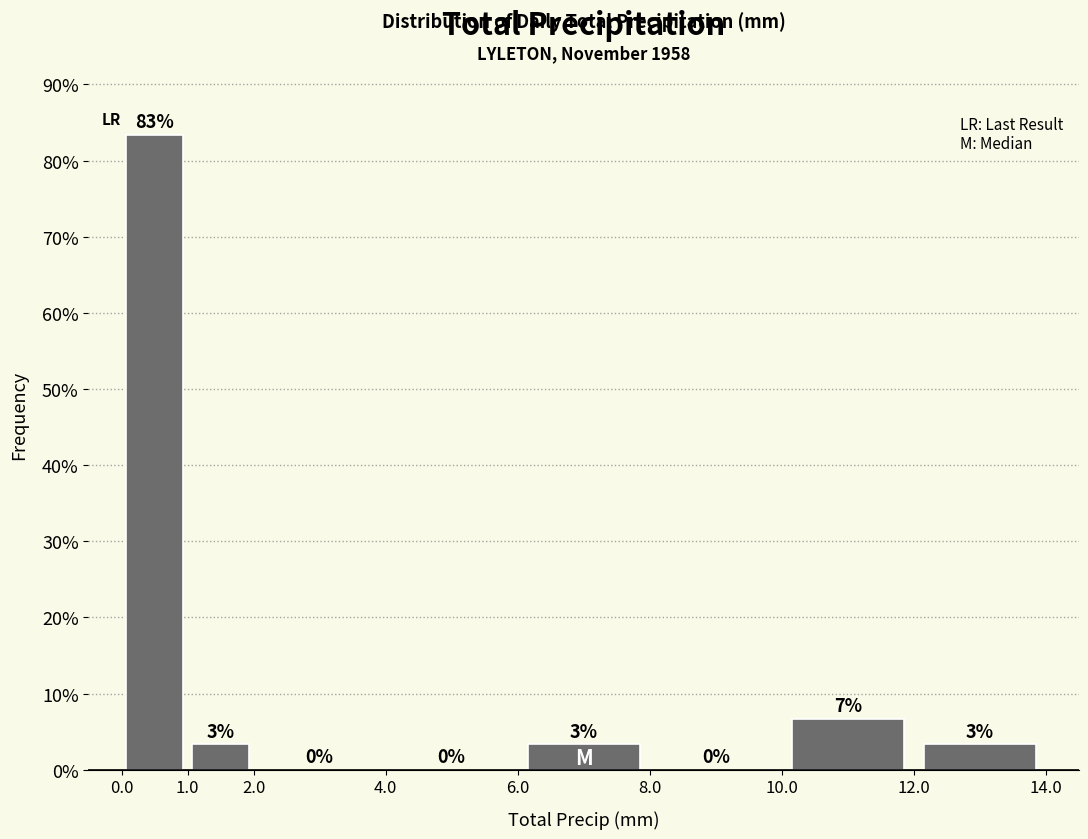

Over which range of the x-axis is the bar tallest?

0.0 to 1.0